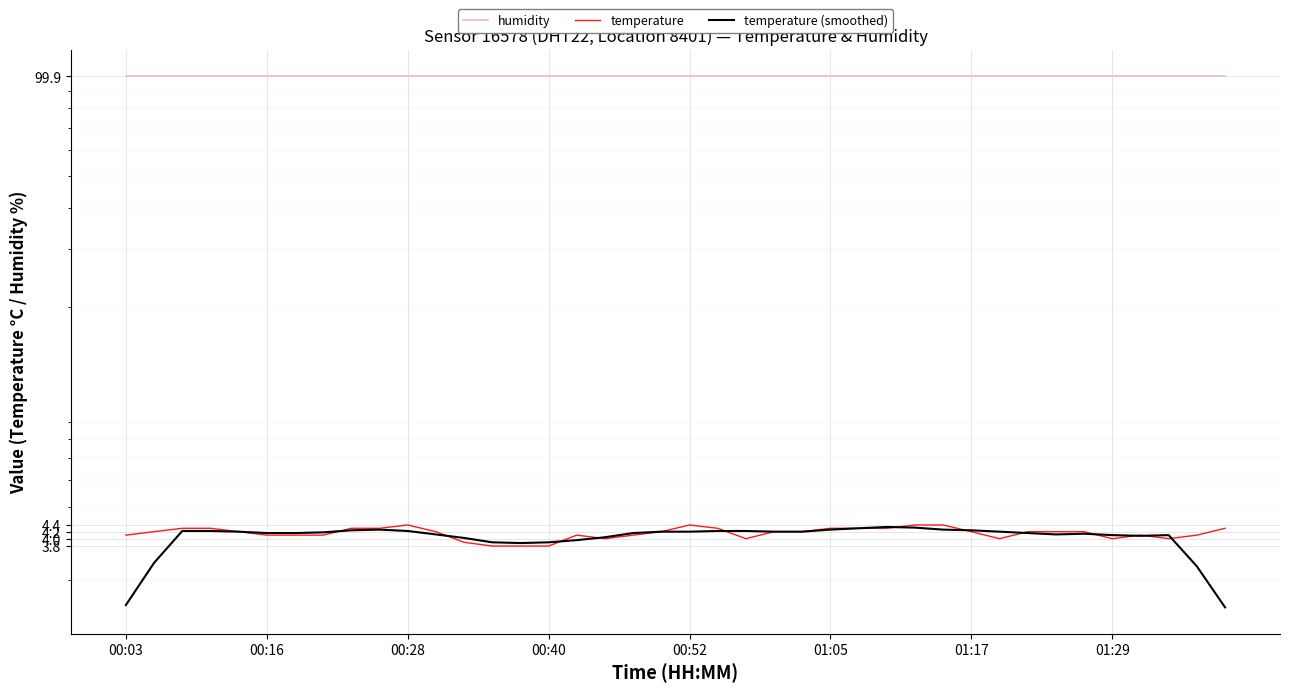

How many values in the temperature series are below 4?

4